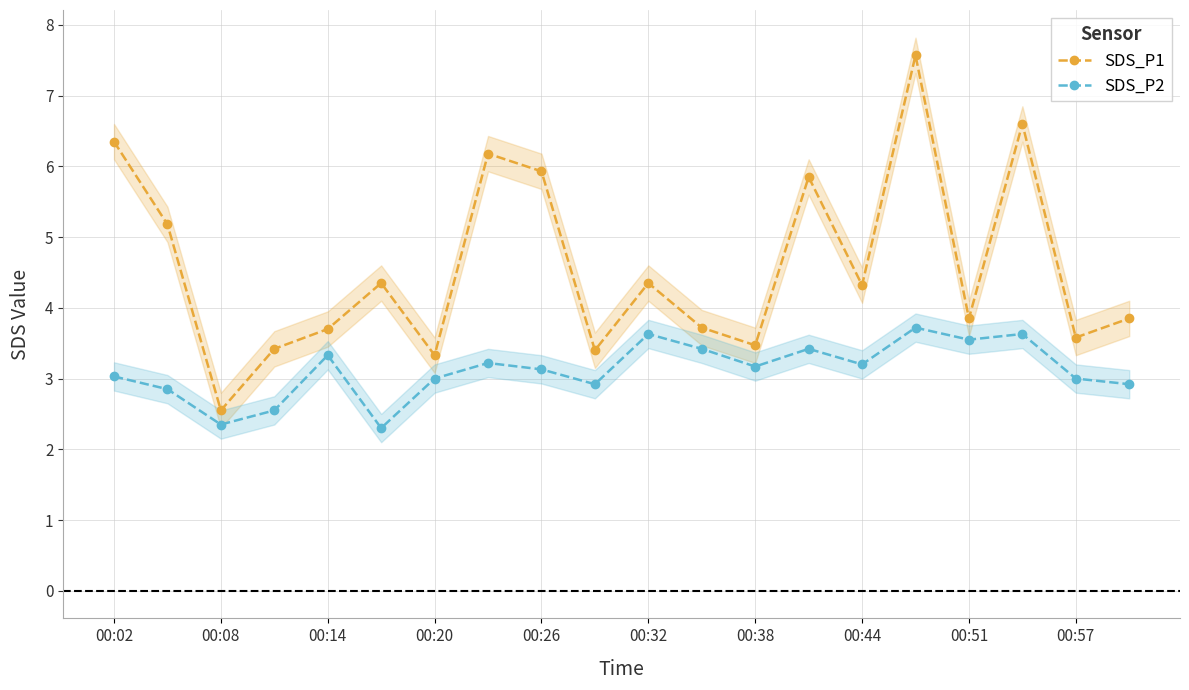

The SDS_P2 series shows 5.1 at 00:38. True or false?

False